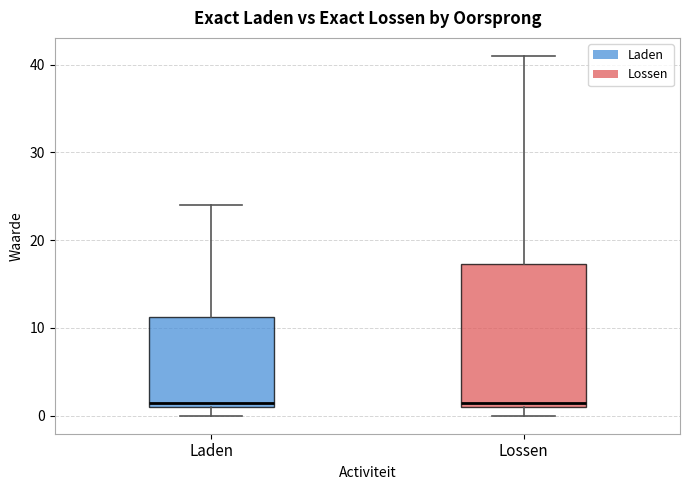

Reading left to right, read every box against the y-axis: the position of its median line, the range the box covers, and the ends of its whiskers. The values are not printed on the chart, so give them approximately, as read against the axis.

Laden: median 2, box 1 to 11, whiskers 0 to 24
Lossen: median 2, box 1 to 17, whiskers 0 to 41